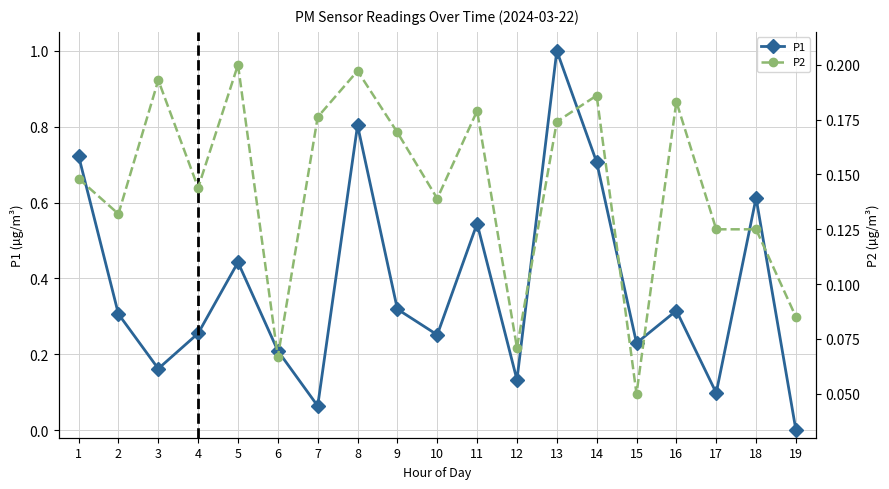

Between which two adjacent categories do P1 and P2 first intersect?

2 and 3